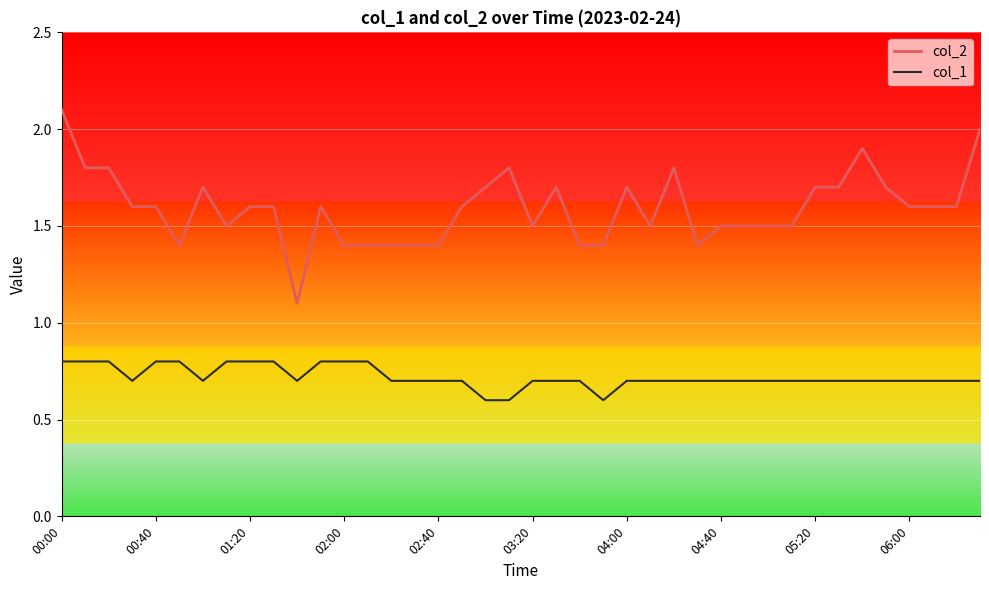

How many lines are shown in the chart?

2